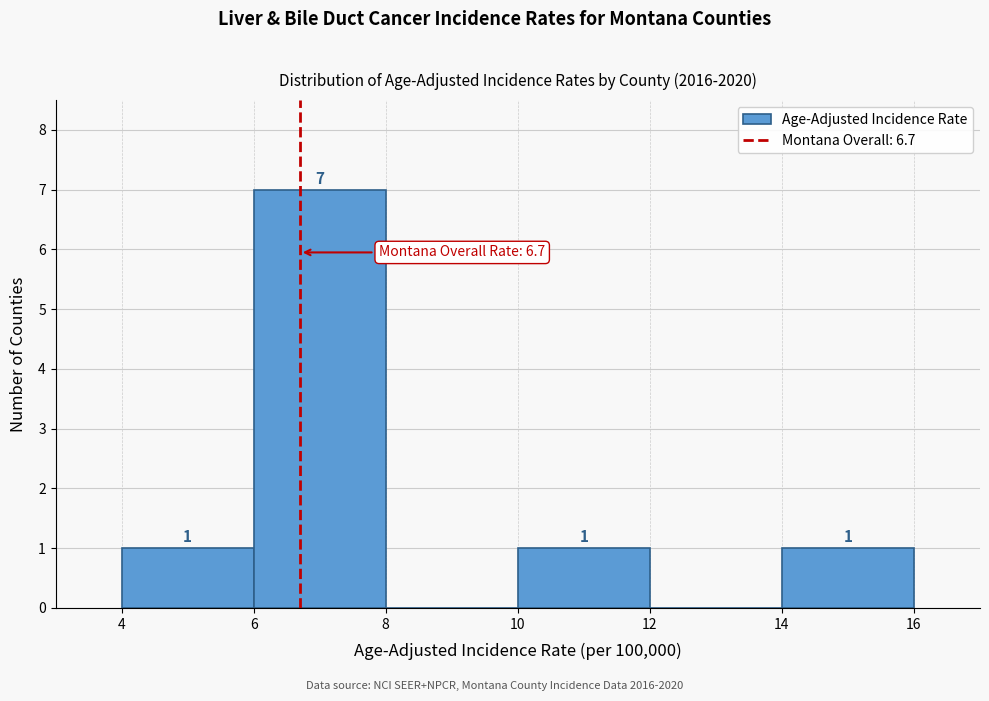

Which range on the x-axis has the tallest bar?

6 to 8